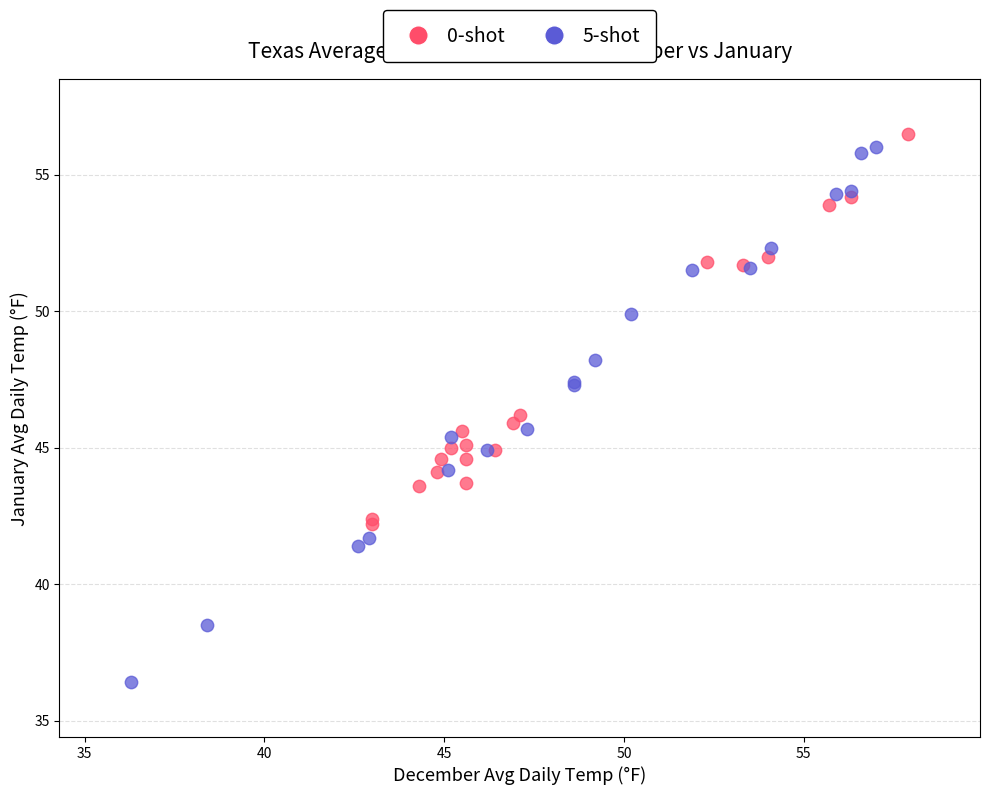

Which series contains the lowest Y value?

5-shot